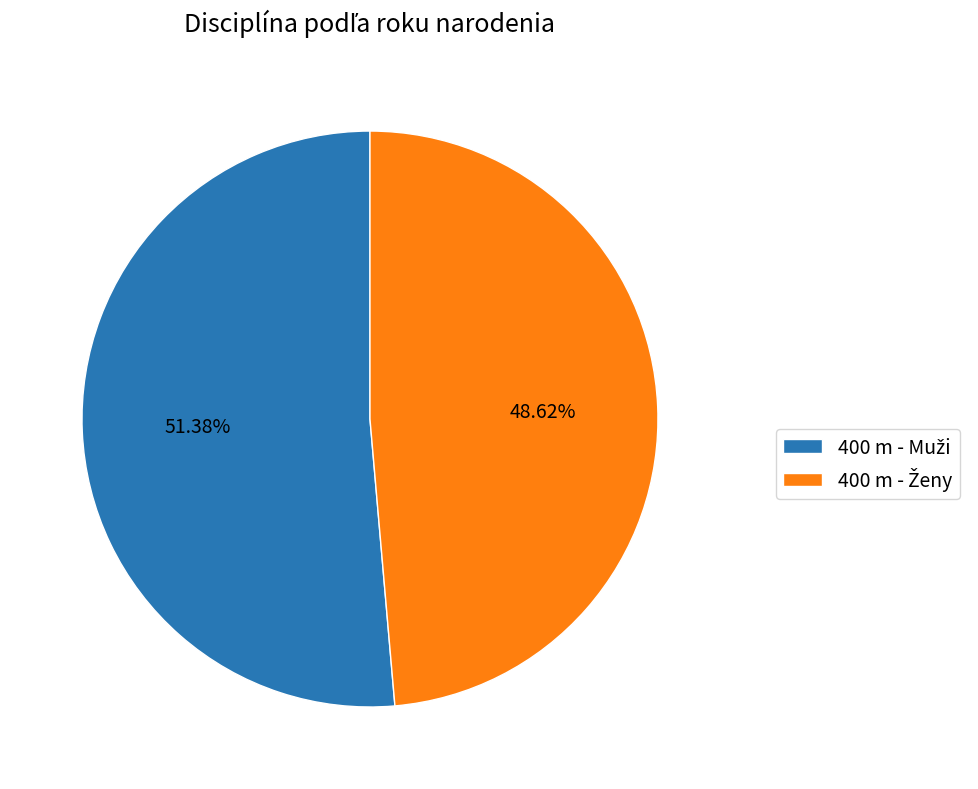

To the nearest percent, what is the difference between the largest and smallest slice percentages?

3%